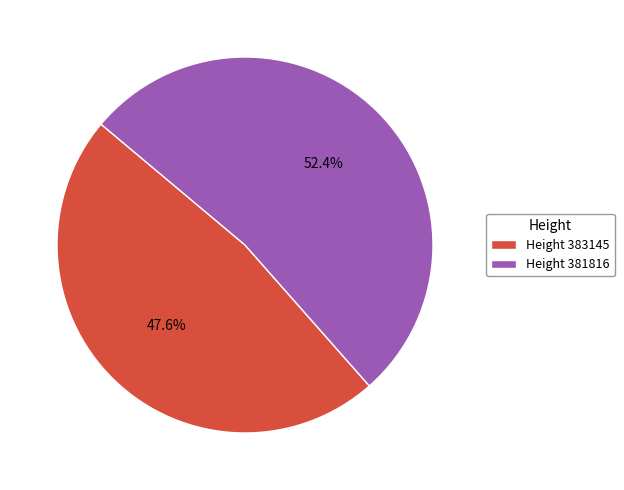

Which slice is the smallest?

Height 383145